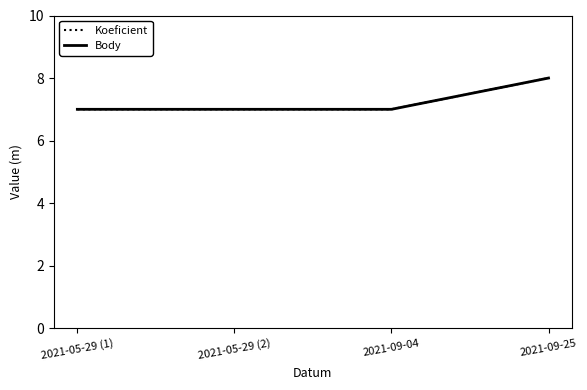

Does the chart have visible grid lines?

No